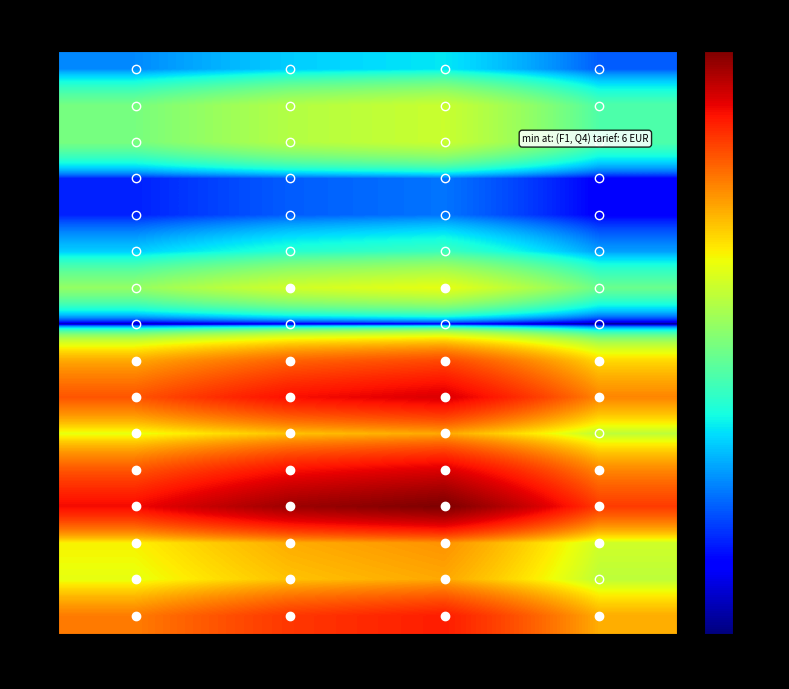

Between Q2 and Q4, which series saw the biggest shift?

H2